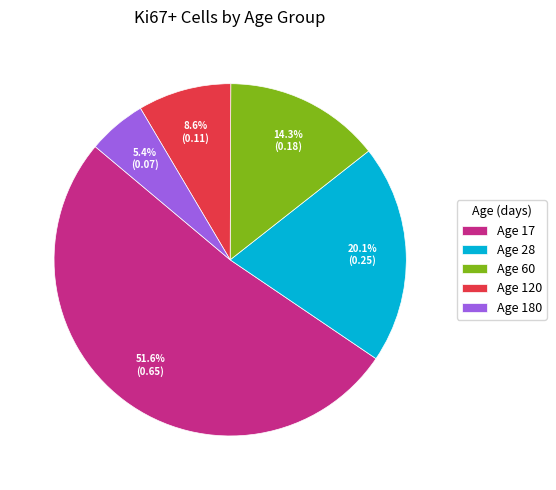

How much of the chart is everything except Age 60?

85.7%